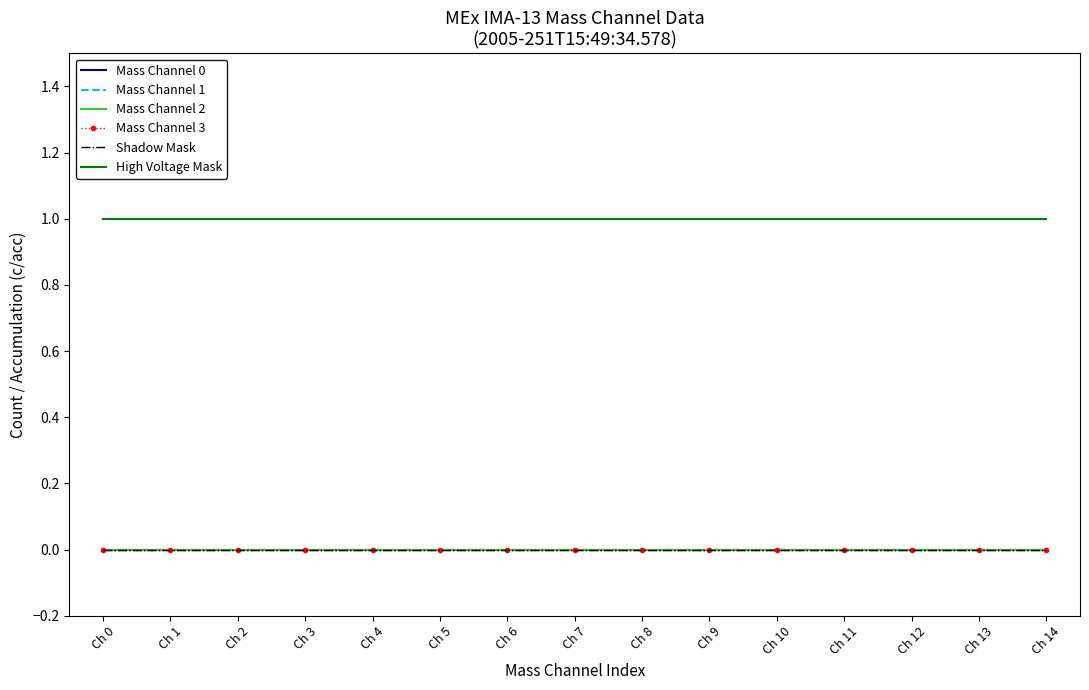

Is the value of High Voltage Mask at Ch 10 greater than the value of Mass Channel 1 at Ch 0?

Yes